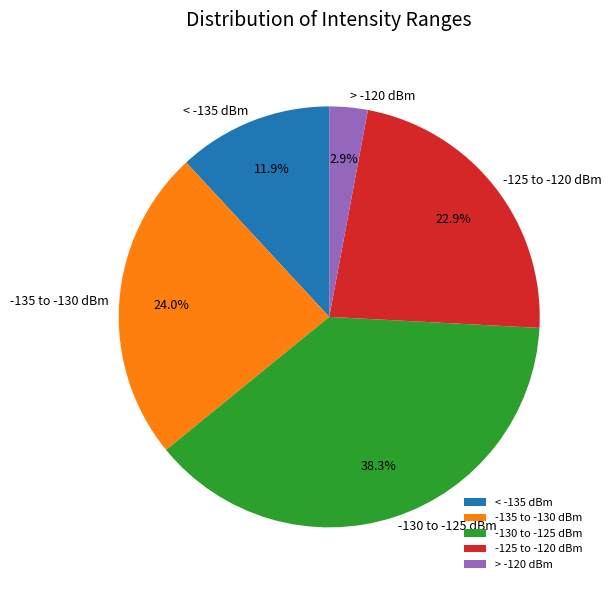

Count the number of slices in the pie.

5